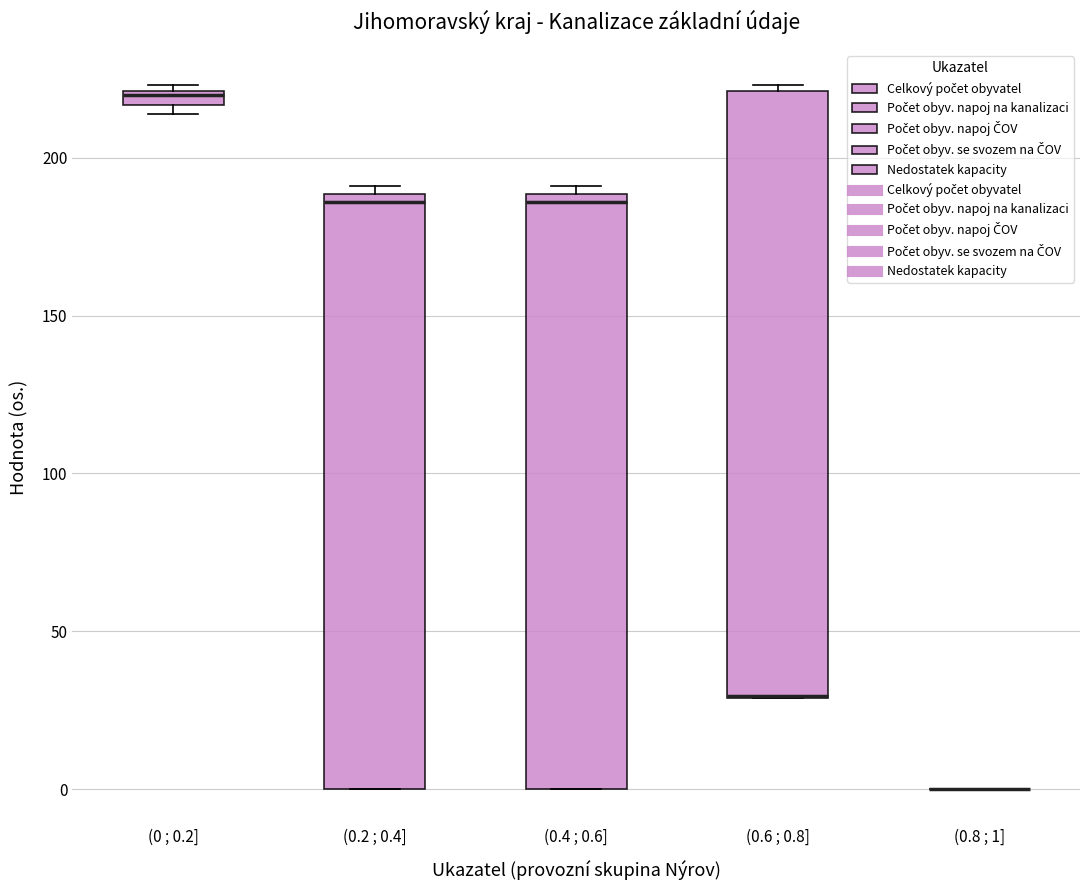

Where is the upper edge of the box for (0.6 ; 0.8] on the y-axis? The values are not printed on the chart, so give them approximately, as read against the axis.

220